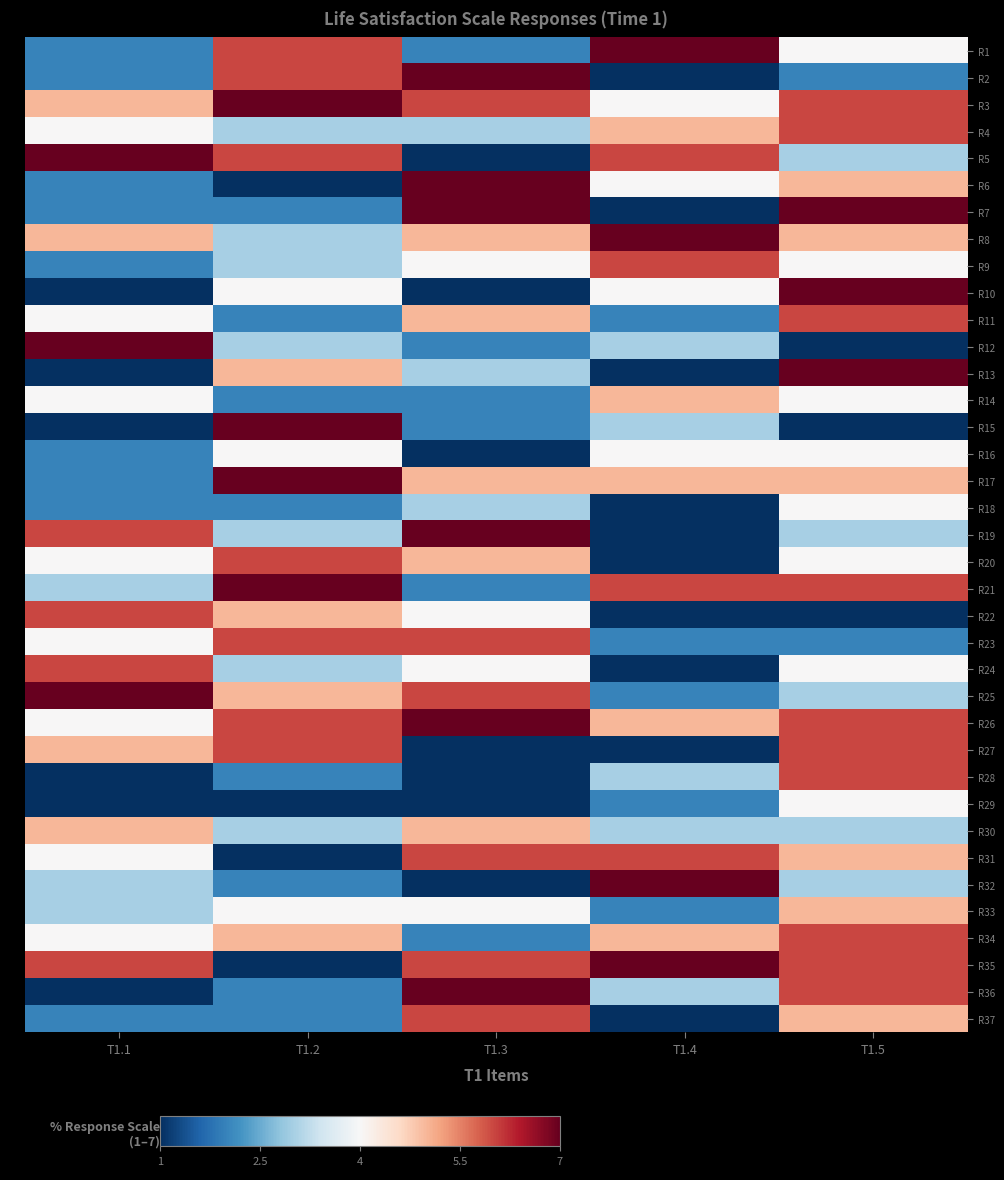

Reading right to left, list all the values displayed in this chart.

R1: T1.5=4	T1.4=7	T1.3=2	T1.2=6	T1.1=2
R2: T1.5=2	T1.4=1	T1.3=7	T1.2=6	T1.1=2
R3: T1.5=6	T1.4=4	T1.3=6	T1.2=7	T1.1=5
R4: T1.5=6	T1.4=5	T1.3=3	T1.2=3	T1.1=4
R5: T1.5=3	T1.4=6	T1.3=1	T1.2=6	T1.1=7
R6: T1.5=5	T1.4=4	T1.3=7	T1.2=1	T1.1=2
R7: T1.5=7	T1.4=1	T1.3=7	T1.2=2	T1.1=2
R8: T1.5=5	T1.4=7	T1.3=5	T1.2=3	T1.1=5
R9: T1.5=4	T1.4=6	T1.3=4	T1.2=3	T1.1=2
R10: T1.5=7	T1.4=4	T1.3=1	T1.2=4	T1.1=1
R11: T1.5=6	T1.4=2	T1.3=5	T1.2=2	T1.1=4
R12: T1.5=1	T1.4=3	T1.3=2	T1.2=3	T1.1=7
R13: T1.5=7	T1.4=1	T1.3=3	T1.2=5	T1.1=1
R14: T1.5=4	T1.4=5	T1.3=2	T1.2=2	T1.1=4
R15: T1.5=1	T1.4=3	T1.3=2	T1.2=7	T1.1=1
R16: T1.5=4	T1.4=4	T1.3=1	T1.2=4	T1.1=2
R17: T1.5=5	T1.4=5	T1.3=5	T1.2=7	T1.1=2
R18: T1.5=4	T1.4=1	T1.3=3	T1.2=2	T1.1=2
R19: T1.5=3	T1.4=1	T1.3=7	T1.2=3	T1.1=6
R20: T1.5=4	T1.4=1	T1.3=5	T1.2=6	T1.1=4
R21: T1.5=6	T1.4=6	T1.3=2	T1.2=7	T1.1=3
R22: T1.5=1	T1.4=1	T1.3=4	T1.2=5	T1.1=6
R23: T1.5=2	T1.4=2	T1.3=6	T1.2=6	T1.1=4
R24: T1.5=4	T1.4=1	T1.3=4	T1.2=3	T1.1=6
R25: T1.5=3	T1.4=2	T1.3=6	T1.2=5	T1.1=7
R26: T1.5=6	T1.4=5	T1.3=7	T1.2=6	T1.1=4
R27: T1.5=6	T1.4=1	T1.3=1	T1.2=6	T1.1=5
R28: T1.5=6	T1.4=3	T1.3=1	T1.2=2	T1.1=1
R29: T1.5=4	T1.4=2	T1.3=1	T1.2=1	T1.1=1
R30: T1.5=3	T1.4=3	T1.3=5	T1.2=3	T1.1=5
R31: T1.5=5	T1.4=6	T1.3=6	T1.2=1	T1.1=4
R32: T1.5=3	T1.4=7	T1.3=1	T1.2=2	T1.1=3
R33: T1.5=5	T1.4=2	T1.3=4	T1.2=4	T1.1=3
R34: T1.5=6	T1.4=5	T1.3=2	T1.2=5	T1.1=4
R35: T1.5=6	T1.4=7	T1.3=6	T1.2=1	T1.1=6
R36: T1.5=6	T1.4=3	T1.3=7	T1.2=2	T1.1=1
R37: T1.5=5	T1.4=1	T1.3=6	T1.2=2	T1.1=2